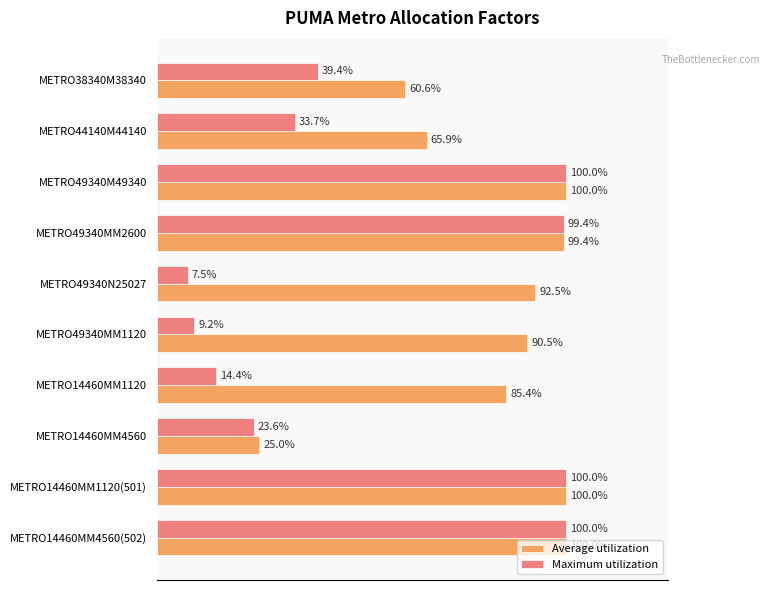

What are all the series names shown in the legend?

Average utilization, Maximum utilization